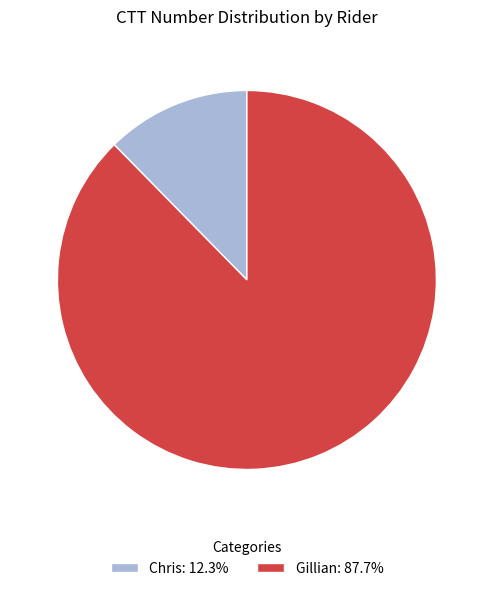

Is the sum of Chris: 12.3% and Gillian: 87.7% greater than half?

Yes